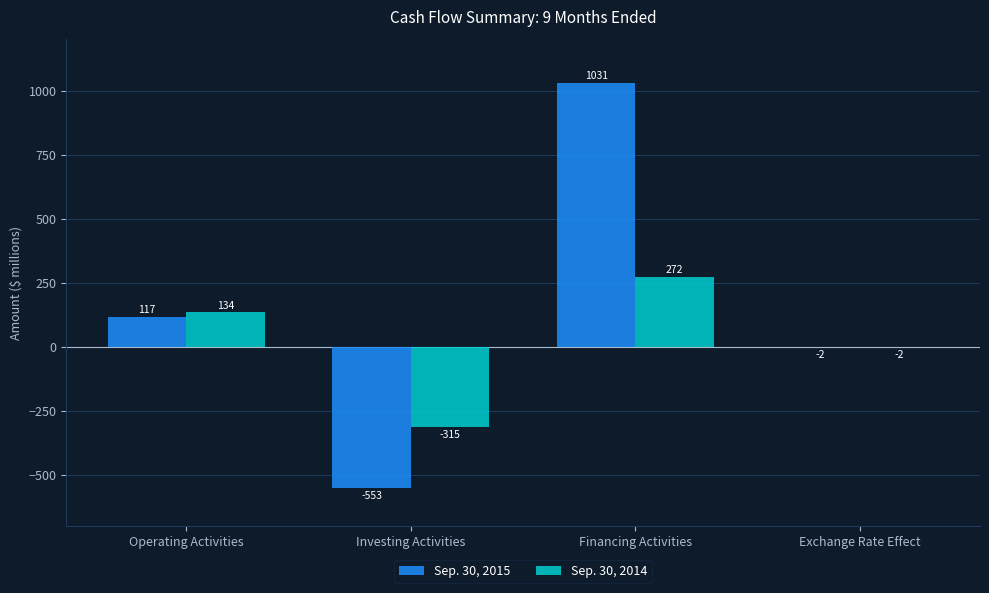

What is the total value across all series at Operating Activities?

251